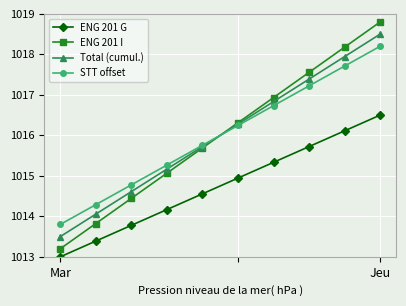

True or false: ENG 201 G and STT offset intersect in this chart.

False